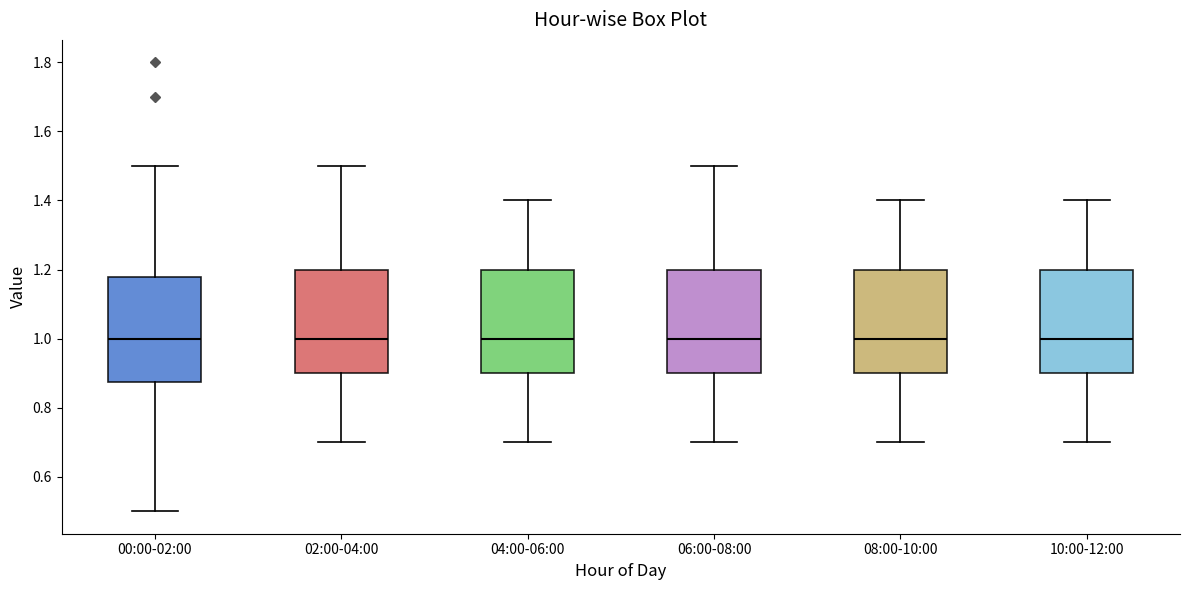

Where does the lower whisker of the box for 06:00-08:00 end on the y-axis? The values are not printed on the chart, so give them approximately, as read against the axis.

0.70